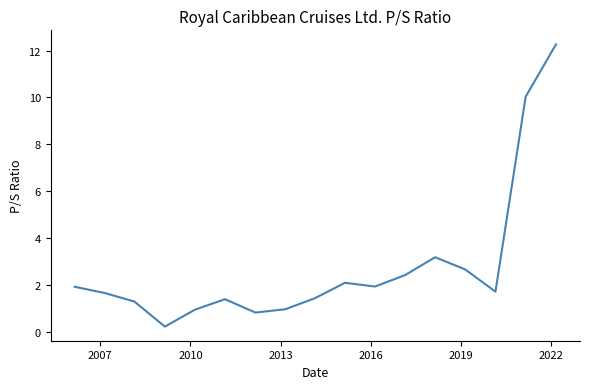

What is the greatest value displayed?

12.3